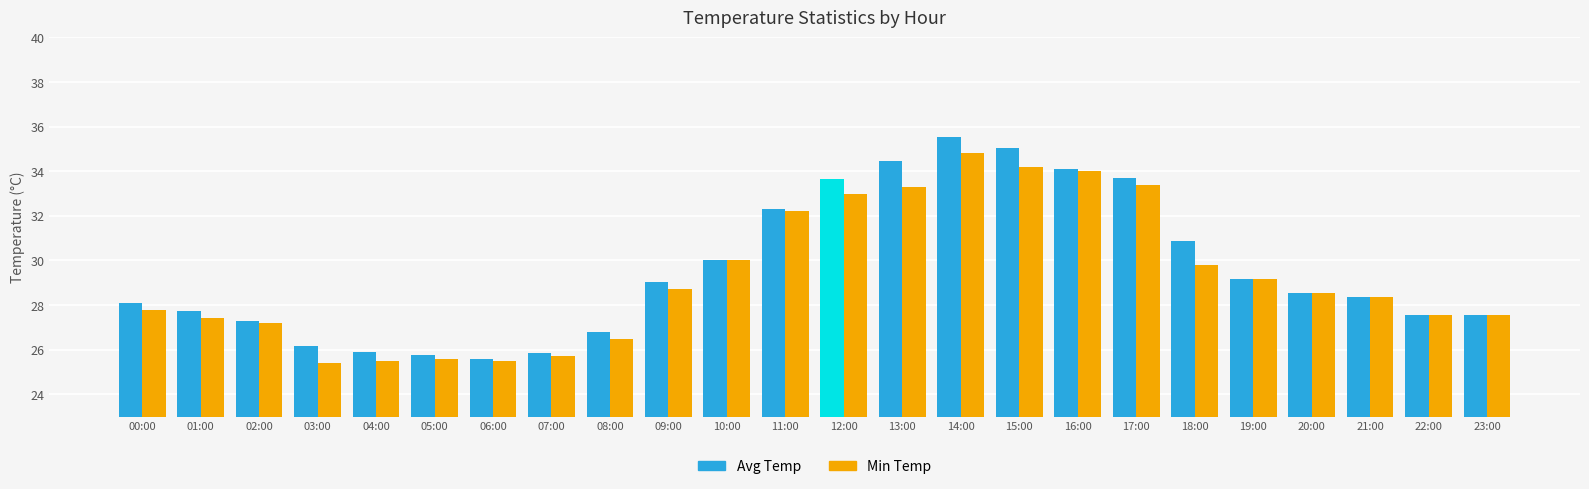

What is the highest value of the Min Temp series?

34.8